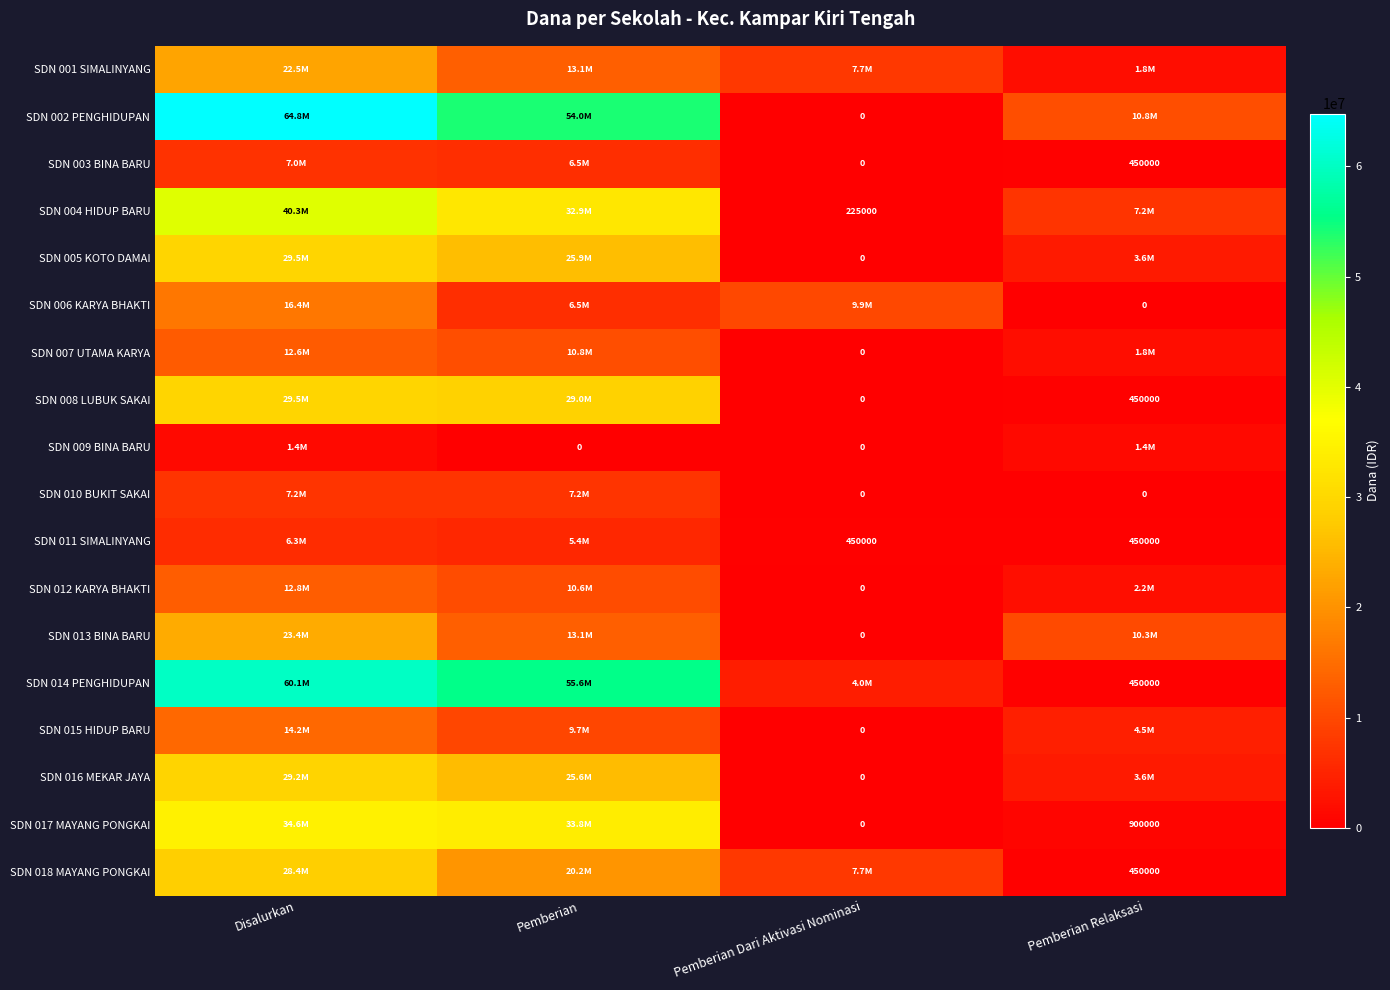

True or false: SDN 011 SIMALINYANG has a value of 252167 at Pemberian Dari Aktivasi Nominasi.

False